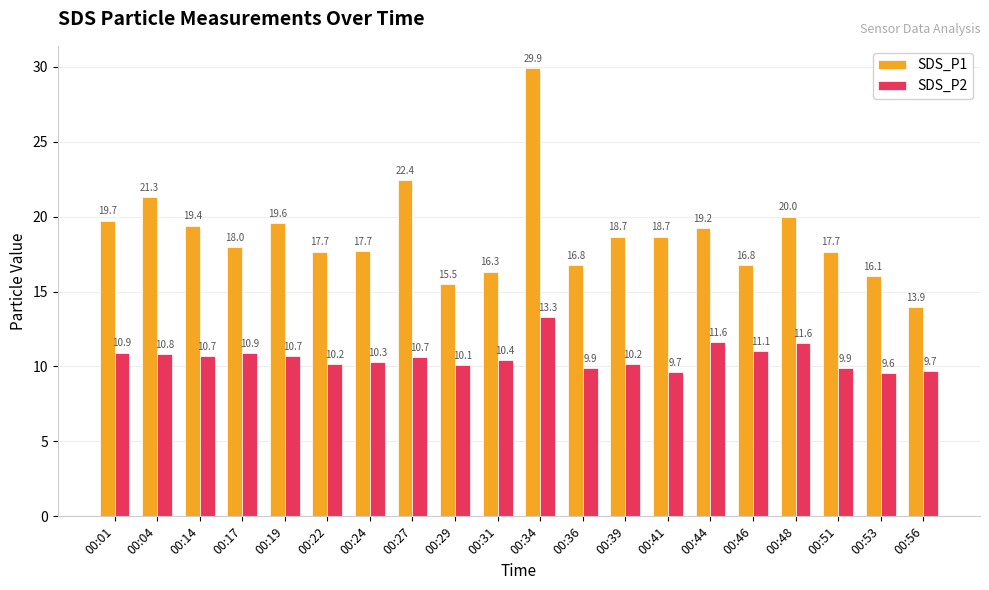

True or false: SDS_P1 has a value of 4.4 at 00:48.

False